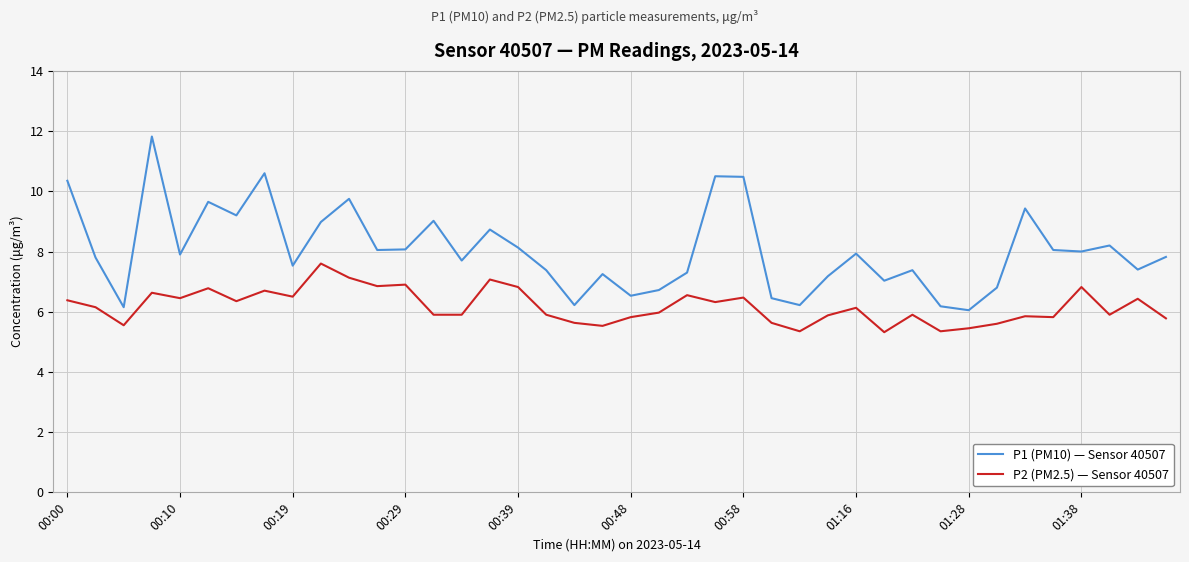

True or false: P1 (PM10) — Sensor 40507 and P2 (PM2.5) — Sensor 40507 intersect in this chart.

False